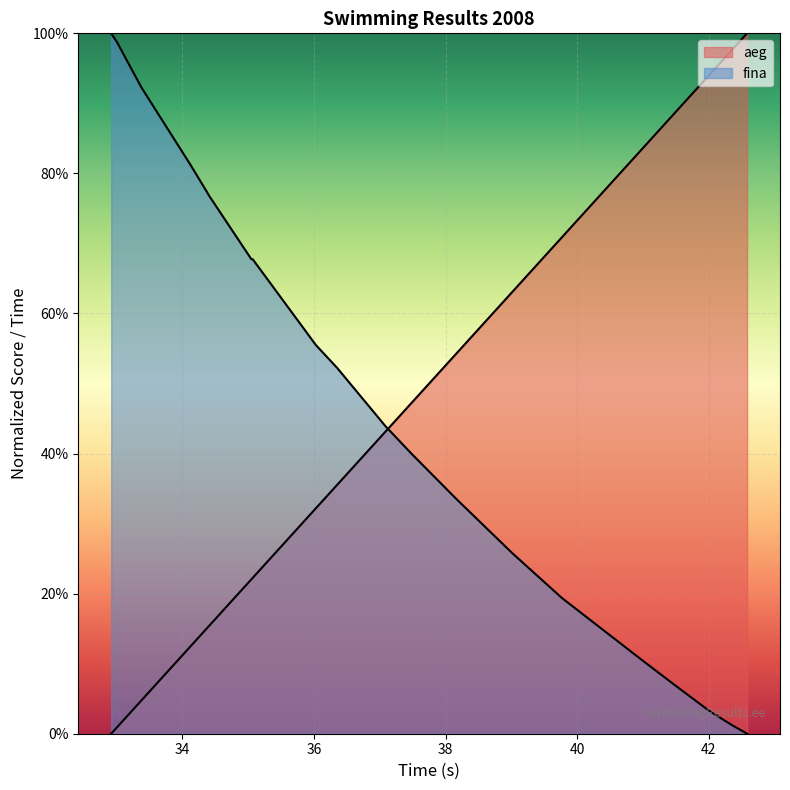

How many lines are shown in the chart?

2